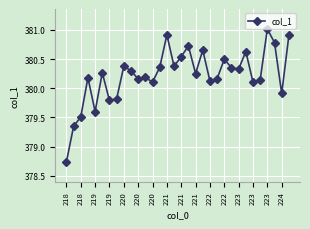

Is this an area chart (filled region under the line)?

No